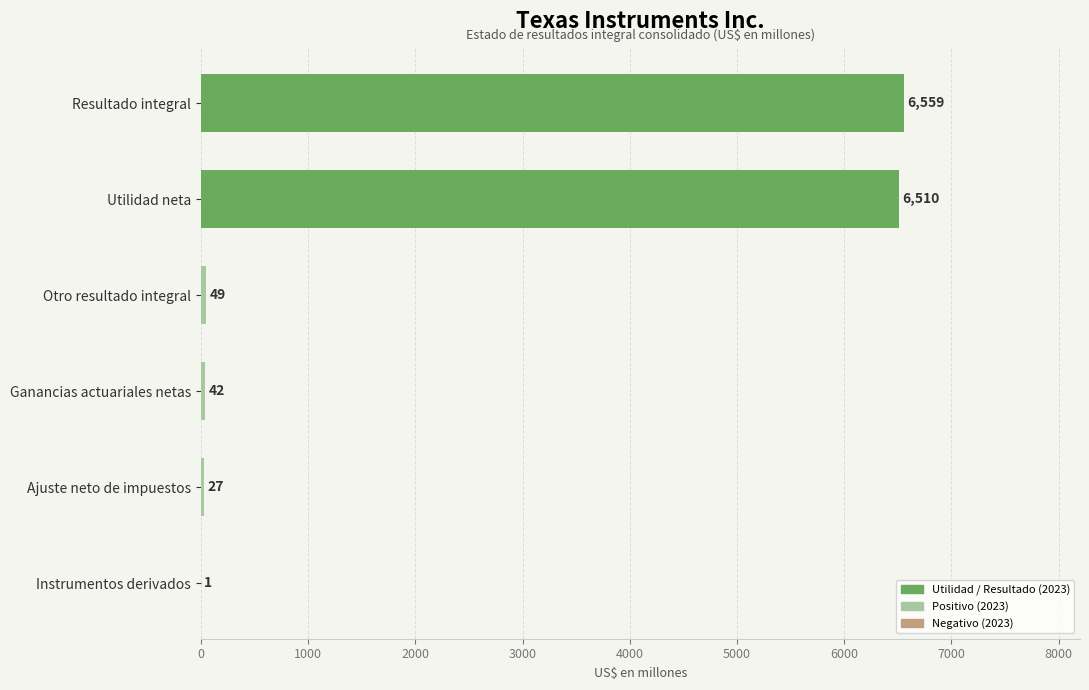

Which has a higher value, Otro resultado integral or Utilidad neta?

Utilidad neta